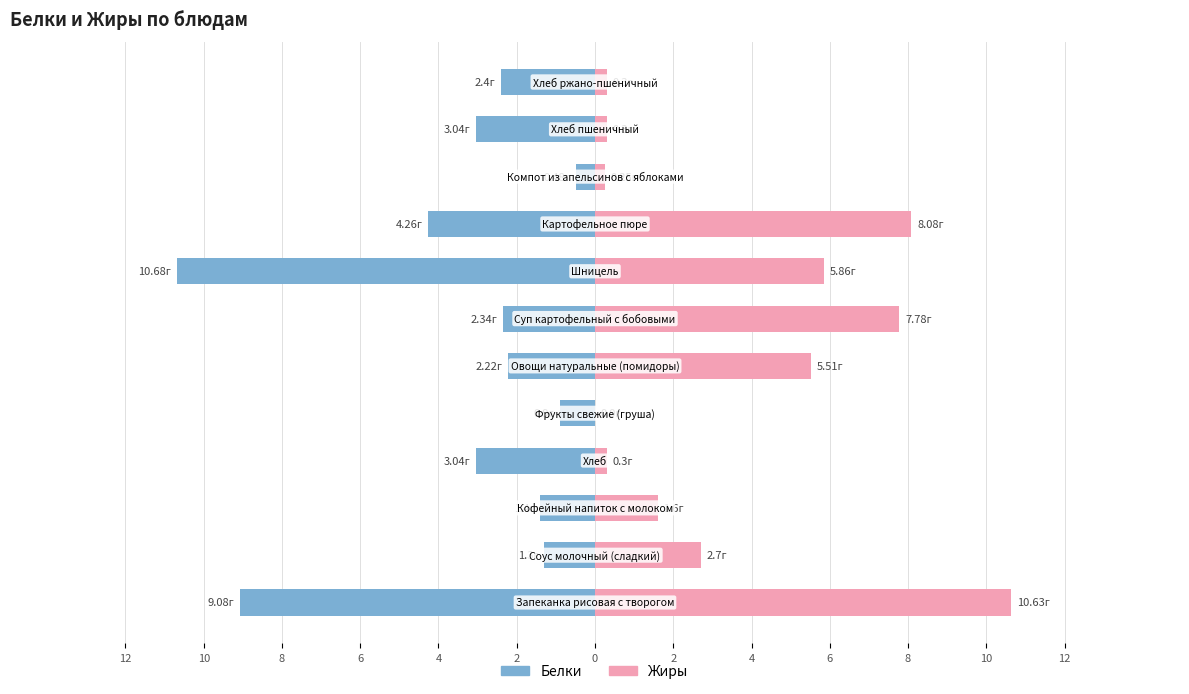

Reading right to left, list all the values displayed in this chart.

Белки: 10=-2.4	8=-3.0	6=-0.5	4=-4.3	2=-10.7	0=-2.3	2=-2.2	4=-0.9	6=-3.0	8=-1.4	10=-1.3	12=-9.1
Жиры: 10=0.3	8=0.3	6=0.2	4=8.1	2=5.9	0=7.8	2=5.5	4=0.0	6=0.3	8=1.6	10=2.7	12=10.6